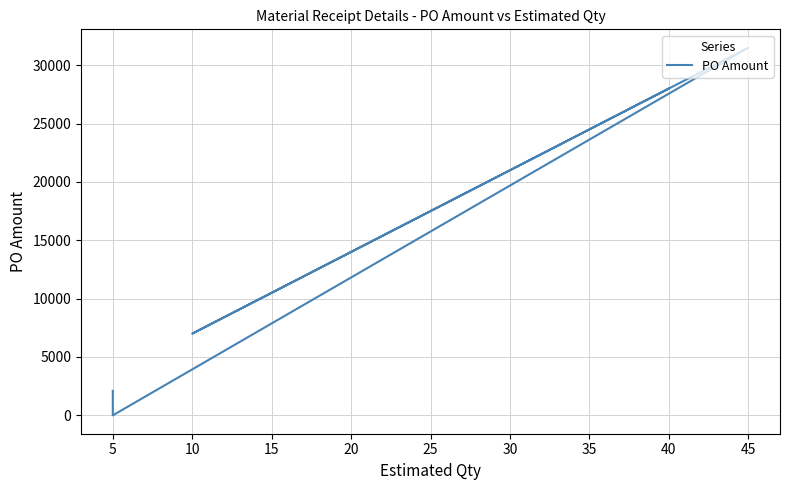

Reading left to right, what are all the values shown in this chart?

28000.0	14000.0	14000.0	7000.0	31500.0	0.0	0.0	0.0	0.0	0.0	0.0	0.0	0.0	0.0	0.0	0.0	0.0	0.0	0.0	0.0	2100.0	2100.0	2100.0	2100.0	2100.0	2100.0	2100.0